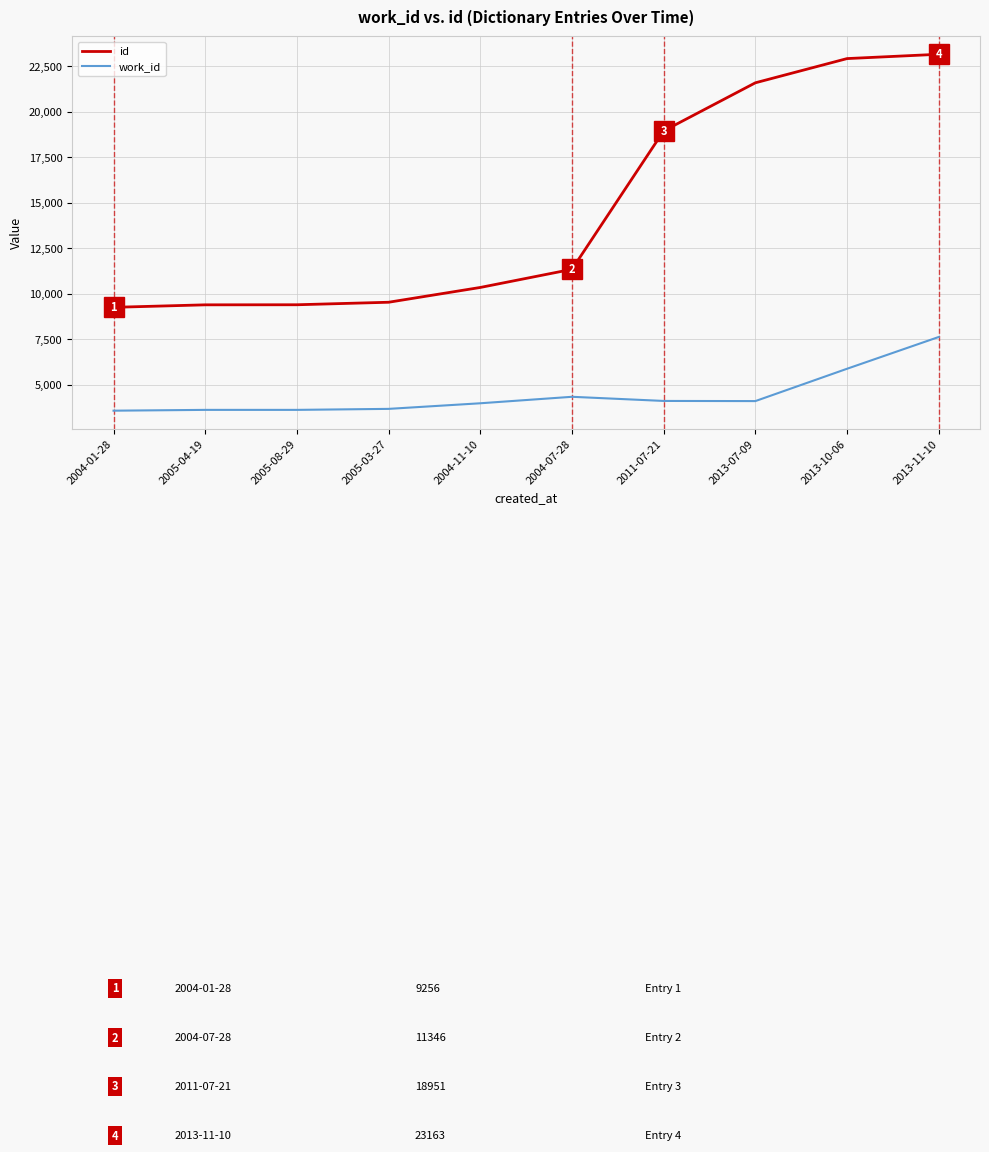

What is the difference between the highest and lowest values at 2005-08-29?

5777